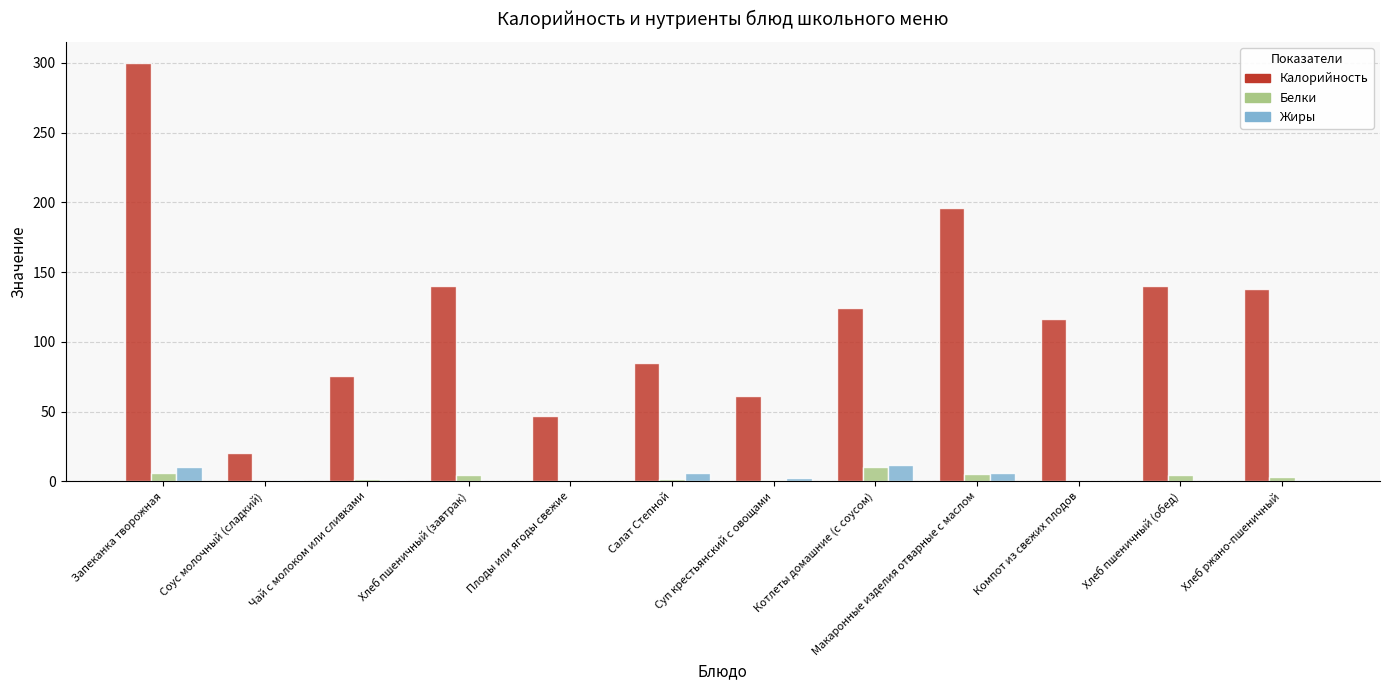

Is it true that Калорийность equals 218.5 at Котлеты домашние (с соусом)?

False